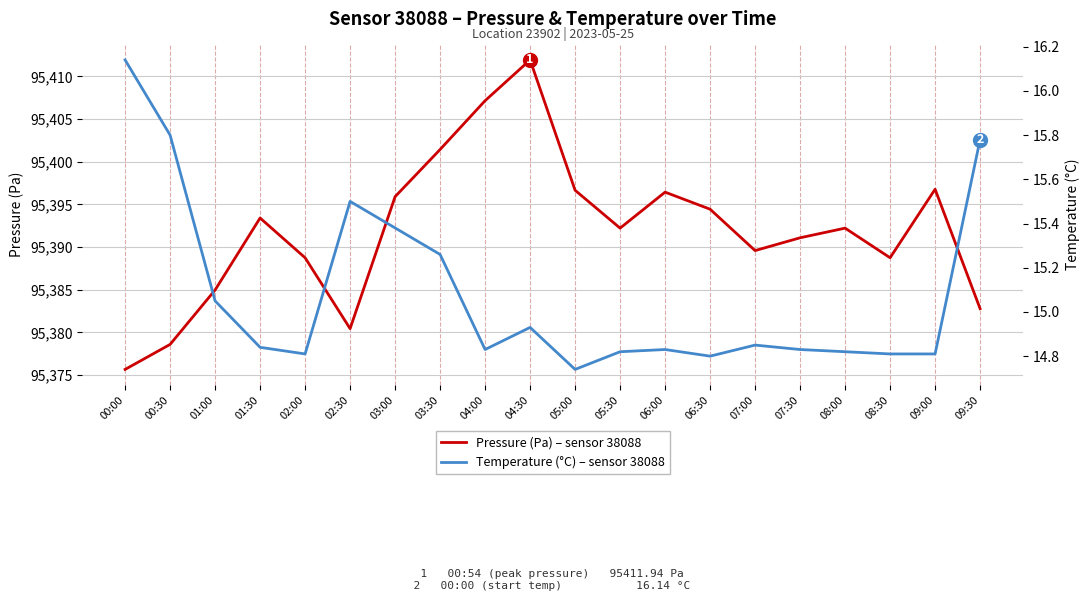

Count the number of data series in this chart.

2